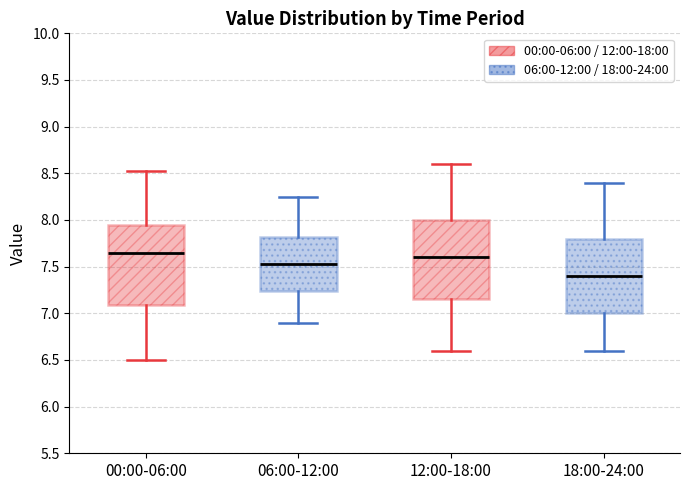

Reading left to right, read every box against the y-axis: the position of its median line, the range the box covers, and the ends of its whiskers. The values are not printed on the chart, so give them approximately, as read against the axis.

00:00-06:00: median 7.65, box 7.10 to 7.95, whiskers 6.50 to 8.55
06:00-12:00: median 7.55, box 7.25 to 7.80, whiskers 6.90 to 8.25
12:00-18:00: median 7.60, box 7.15 to 8.00, whiskers 6.60 to 8.60
18:00-24:00: median 7.40, box 7.00 to 7.80, whiskers 6.60 to 8.40